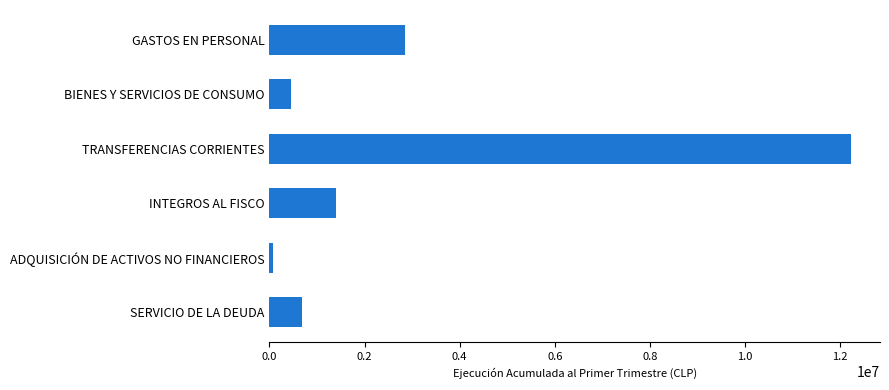

Rank the categories by value from lowest to highest.

ADQUISICIÓN DE ACTIVOS NO FINANCIEROS, BIENES Y SERVICIOS DE CONSUMO, SERVICIO DE LA DEUDA, INTEGROS AL FISCO, GASTOS EN PERSONAL, TRANSFERENCIAS CORRIENTES